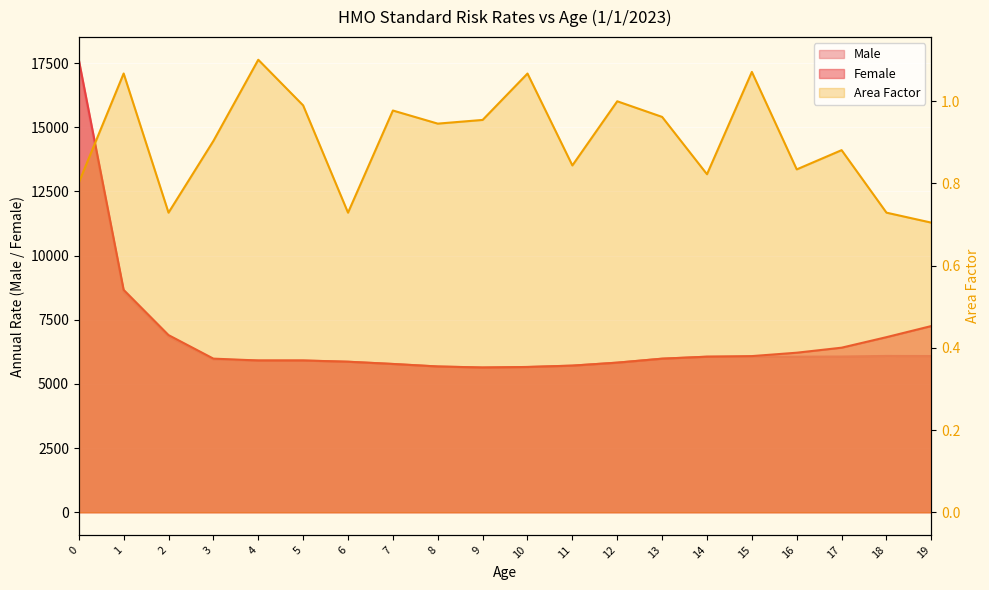

Reading right to left, what are all the values shown in this chart?

Male: 19=6086.1	18=6090.5	17=6067.5	16=6061.2	15=6061.2	14=6061.2	13=5983.8	12=5829.2	11=5713.1	10=5660.4	9=5639.9	8=5679.7	7=5777.8	6=5864.9	5=5913.1	4=5913.1	3=5953.1	2=6842.9	1=8582.7	0=17463.9
Female: 19=7255.5	18=6822.3	17=6412.1	16=6216.3	15=6084.1	14=6061.2	13=5983.8	12=5829.2	11=5713.1	10=5660.4	9=5639.9	8=5679.7	7=5777.8	6=5864.9	5=5913.1	4=5913.1	3=5985.6	2=6902.7	1=8664.2	0=17629.9
Area Factor: 19=0.7	18=0.7	17=0.9	16=0.8	15=1.1	14=0.8	13=1.0	12=1.0	11=0.8	10=1.1	9=1.0	8=0.9	7=1.0	6=0.7	5=1.0	4=1.1	3=0.9	2=0.7	1=1.1	0=0.8